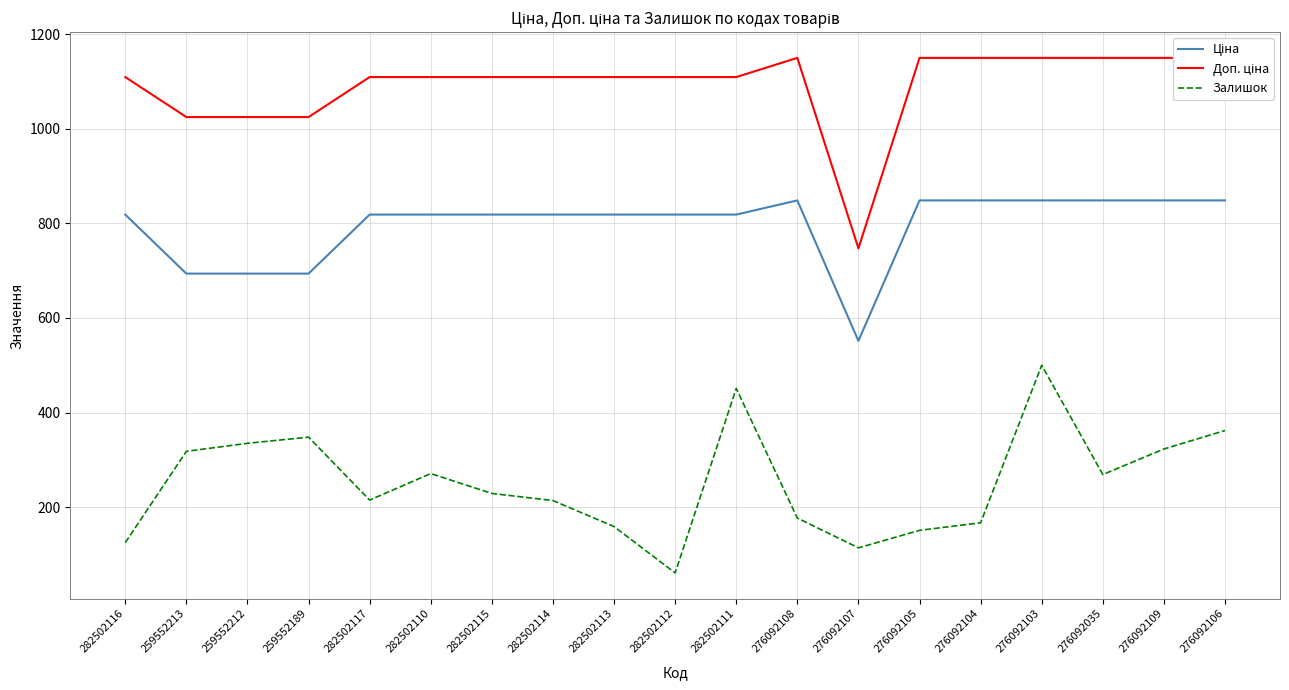

True or false: Доп. ціна has more than 2 points higher than both neighbors.

False